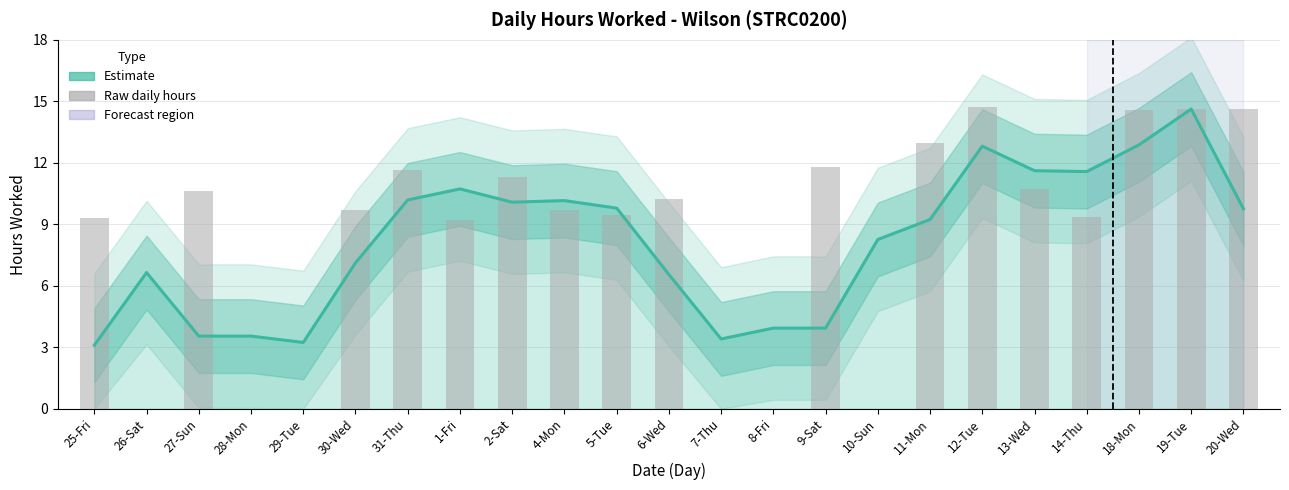

Reading right to left, list all the values displayed in this chart.

Estimate (smoothed): 9.8	14.6	12.9	11.6	11.6	12.8	9.2	8.3	3.9	3.9	3.4	6.6	9.8	10.2	10.1	10.7	10.2	7.1	3.2	3.5	3.5	6.6	3.1
Daily hours (raw): 14.6	14.7	14.6	9.4	10.7	14.7	13.0	0.0	11.8	0.0	0.0	10.2	9.4	9.7	11.3	9.2	11.7	9.7	0.0	0.0	10.6	0.0	9.3